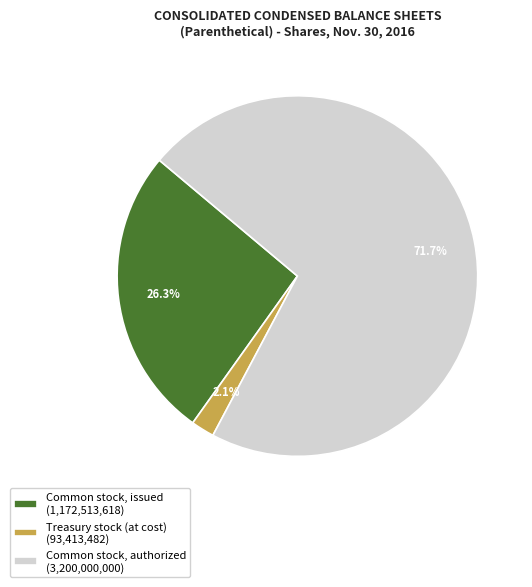

To the nearest percent, what is the combined percentage of Common stock, issued and Common stock, authorized?

98%